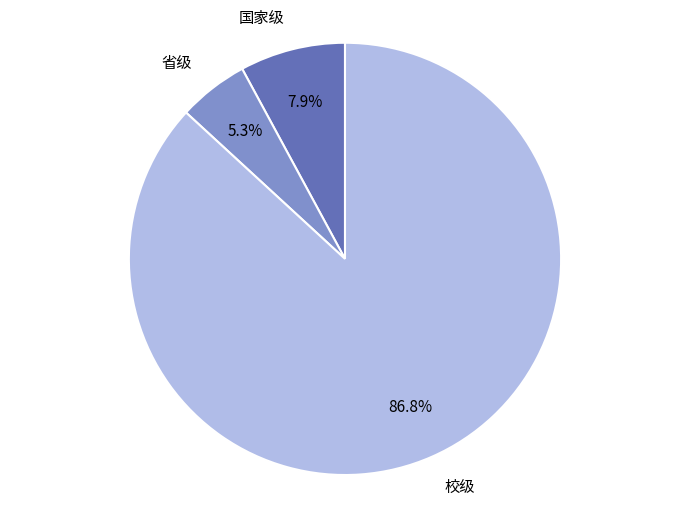

What is the majority slice?

校级